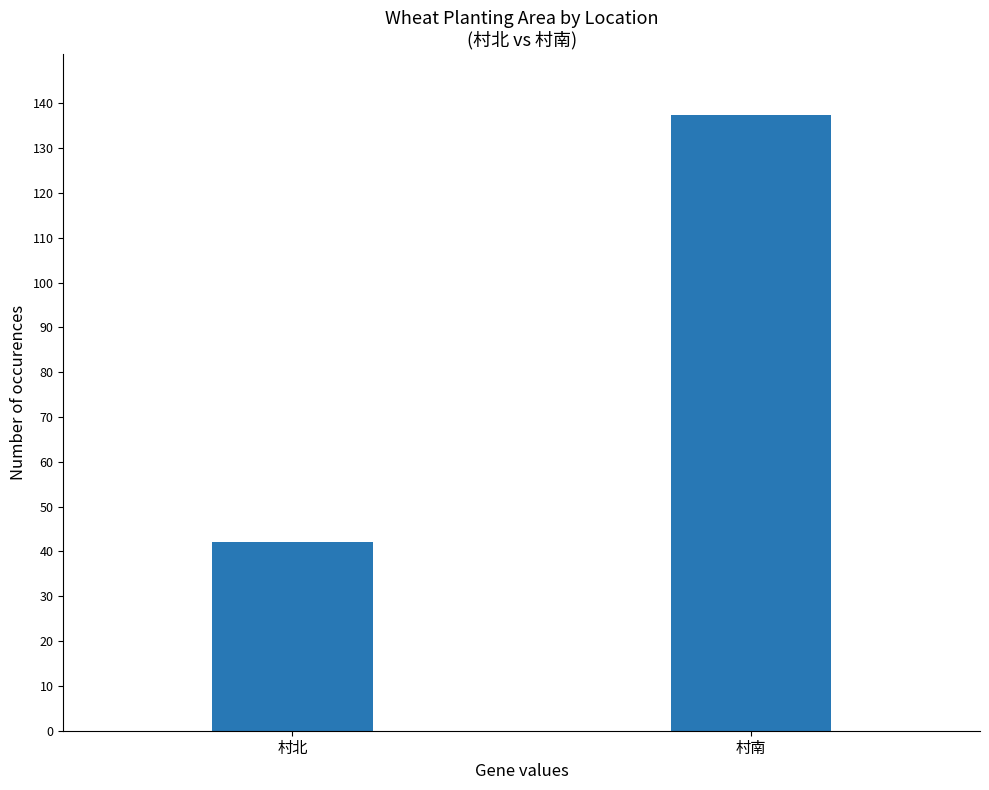

True or false: the data shows 137.3 at 村南.

True